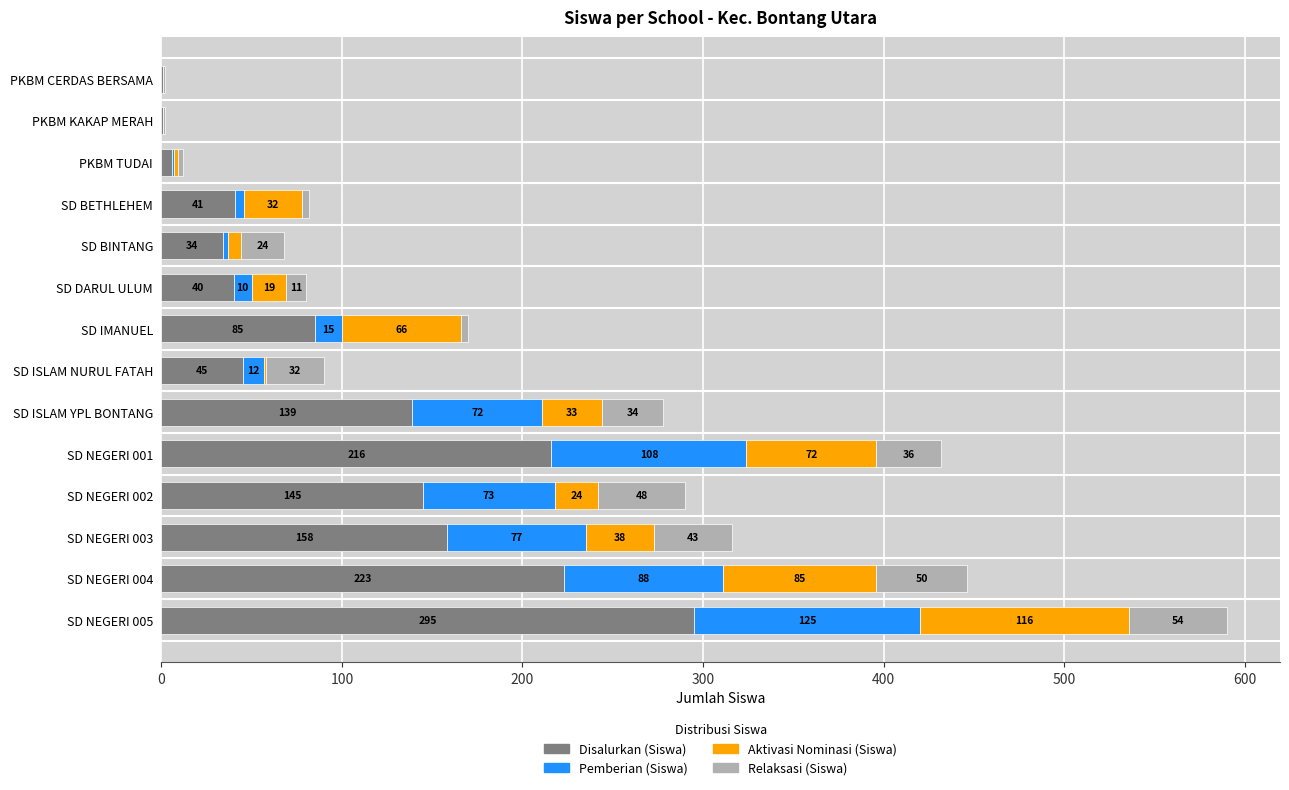

What are all the series names shown in the legend?

Disalurkan (Siswa), Pemberian (Siswa), Aktivasi Nominasi (Siswa), Relaksasi (Siswa)